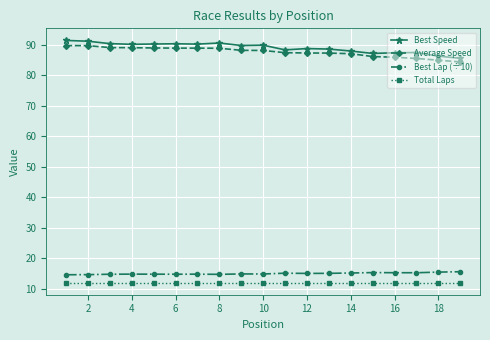

How many categories are shown in the chart?

19